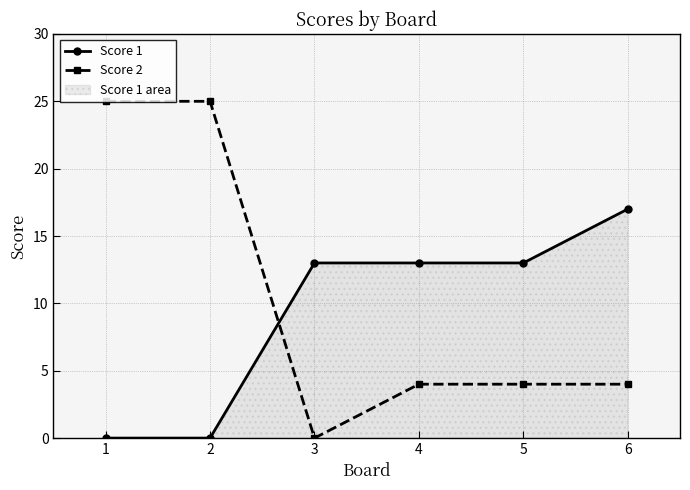

The value of Score 2 at 5 is 7. True or false?

False